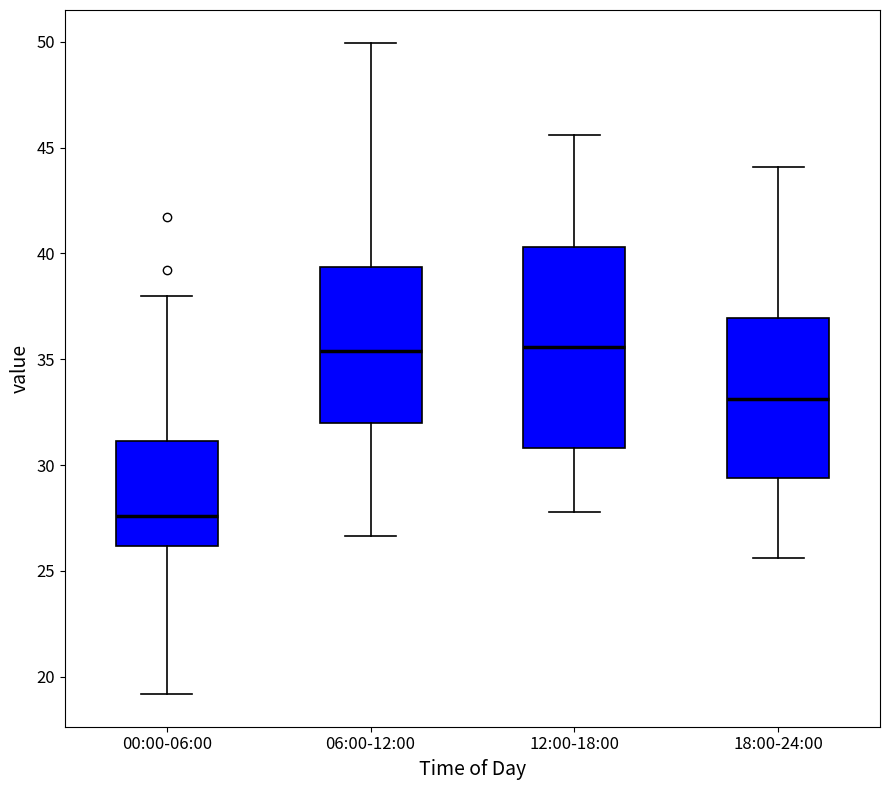

Reading left to right, read every box against the y-axis: the position of its median line, the range the box covers, and the ends of its whiskers. The values are not printed on the chart, so give them approximately, as read against the axis.

00:00-06:00: median 27.5, box 26.0 to 31.0, whiskers 19.0 to 38.0
06:00-12:00: median 35.5, box 32.0 to 39.5, whiskers 26.5 to 50.0
12:00-18:00: median 35.5, box 31.0 to 40.5, whiskers 28.0 to 45.5
18:00-24:00: median 33.0, box 29.5 to 37.0, whiskers 25.5 to 44.0